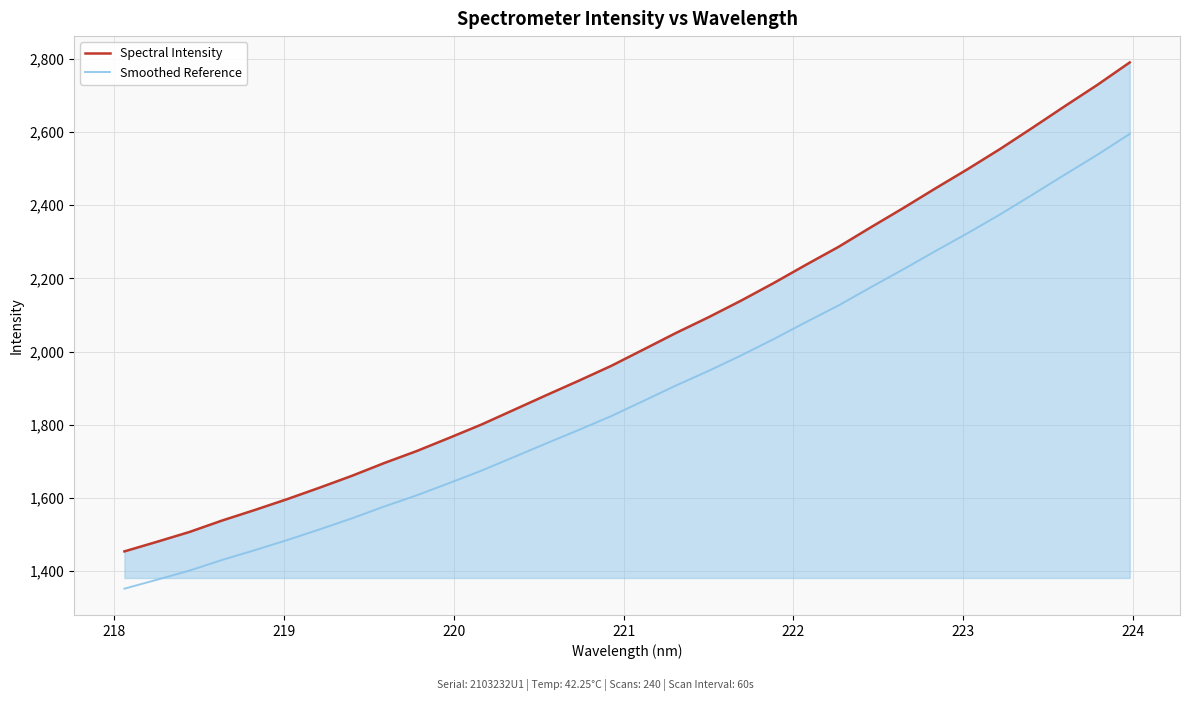

How many lines are shown in the chart?

2